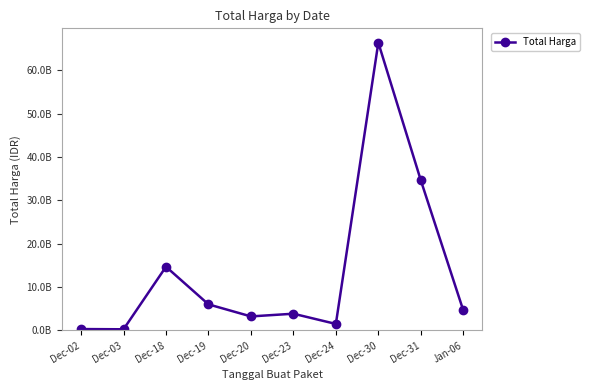

Reading left to right, what are all the values shown in this chart?

Dec-02=290400000	Dec-03=236184000	Dec-18=14663283200	Dec-19=5983900000	Dec-20=3204000000	Dec-23=3827760000	Dec-24=1470600000	Dec-30=66336062600	Dec-31=34607793288	Jan-06=4613012370